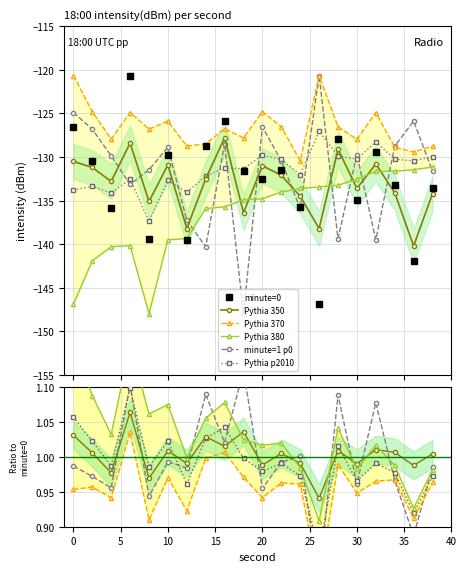

What is the difference between the maximum and minimum values in the minute_0 series?

26.2